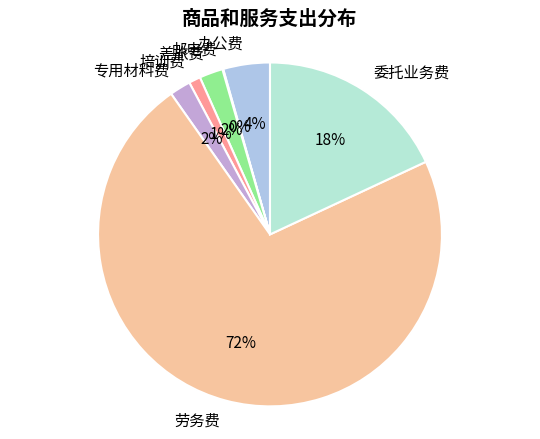

True or false: 委托业务费 accounts for 12% of the total.

False